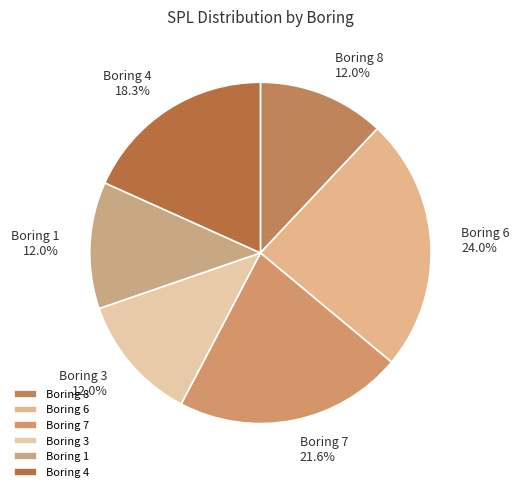

What is the ratio of the value at Boring 8 to the value at Boring 4?

0.7